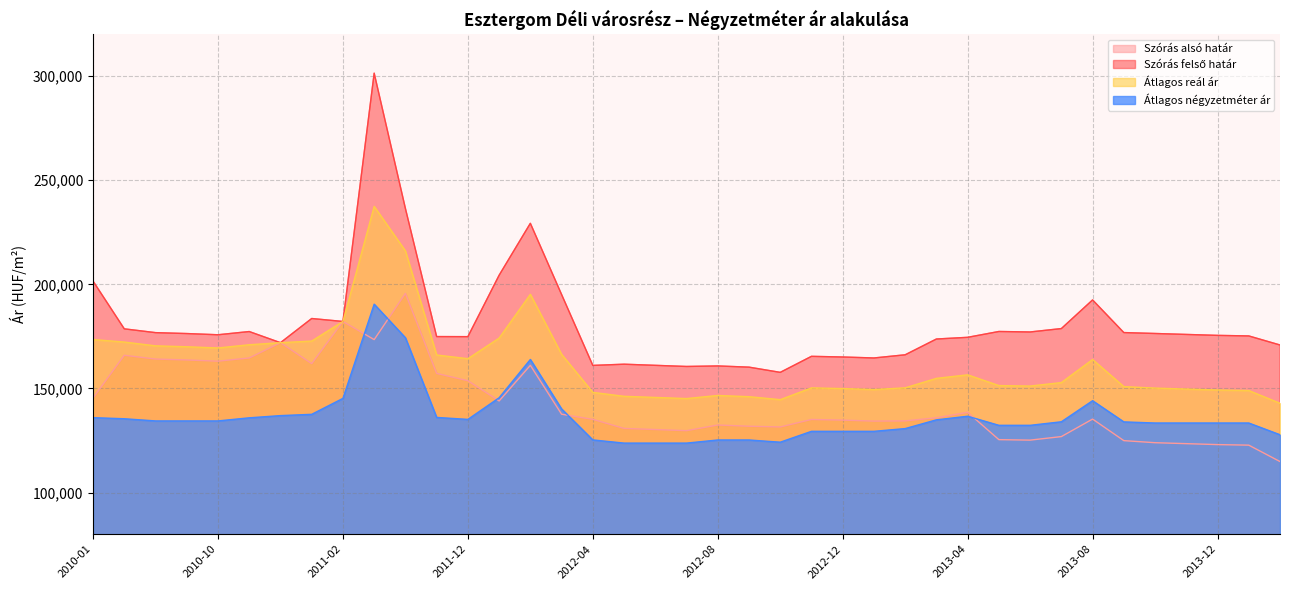

What is the difference between the maximum and second lowest values in the Szórás felső határ series?

141172